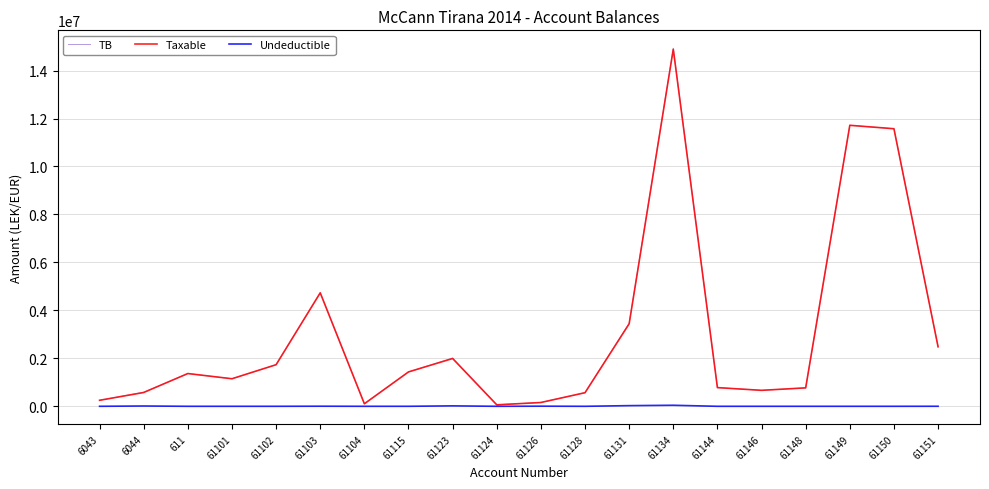

Between 61149 and 61151, which series saw the biggest shift?

Taxable